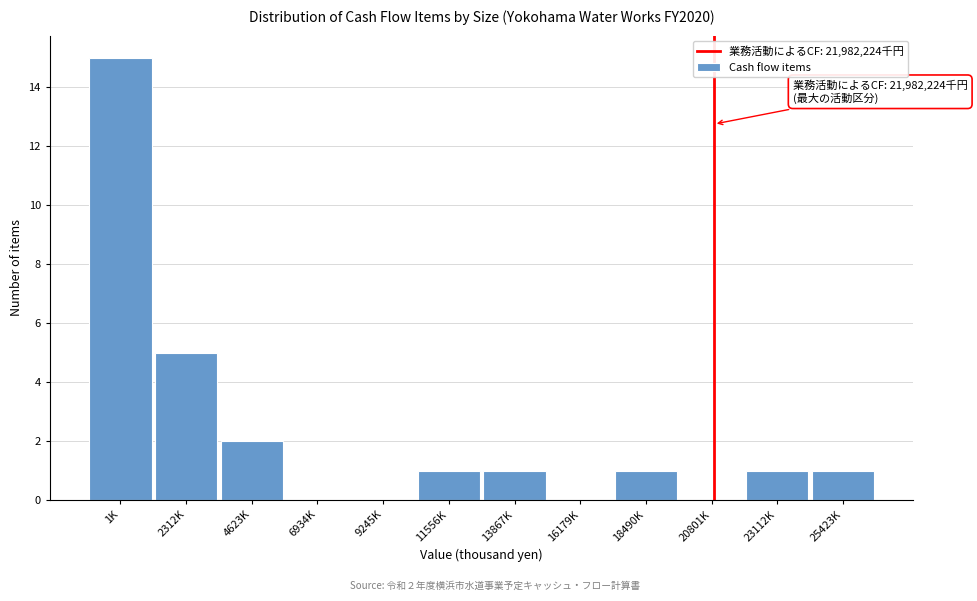

Reading left to right, what are all the values shown in this chart?

1K=15	2312K=5	4623K=2	6934K=0	9245K=0	11556K=1	13867K=1	16179K=0	18490K=1	20801K=0	23112K=1	25423K=1